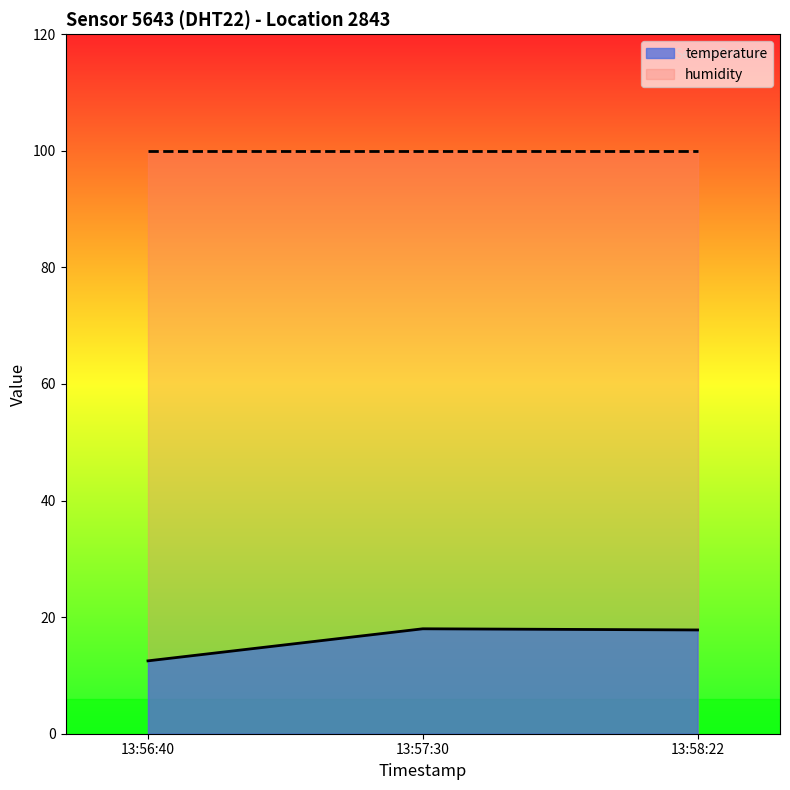

What is the sum of all values?

48.3